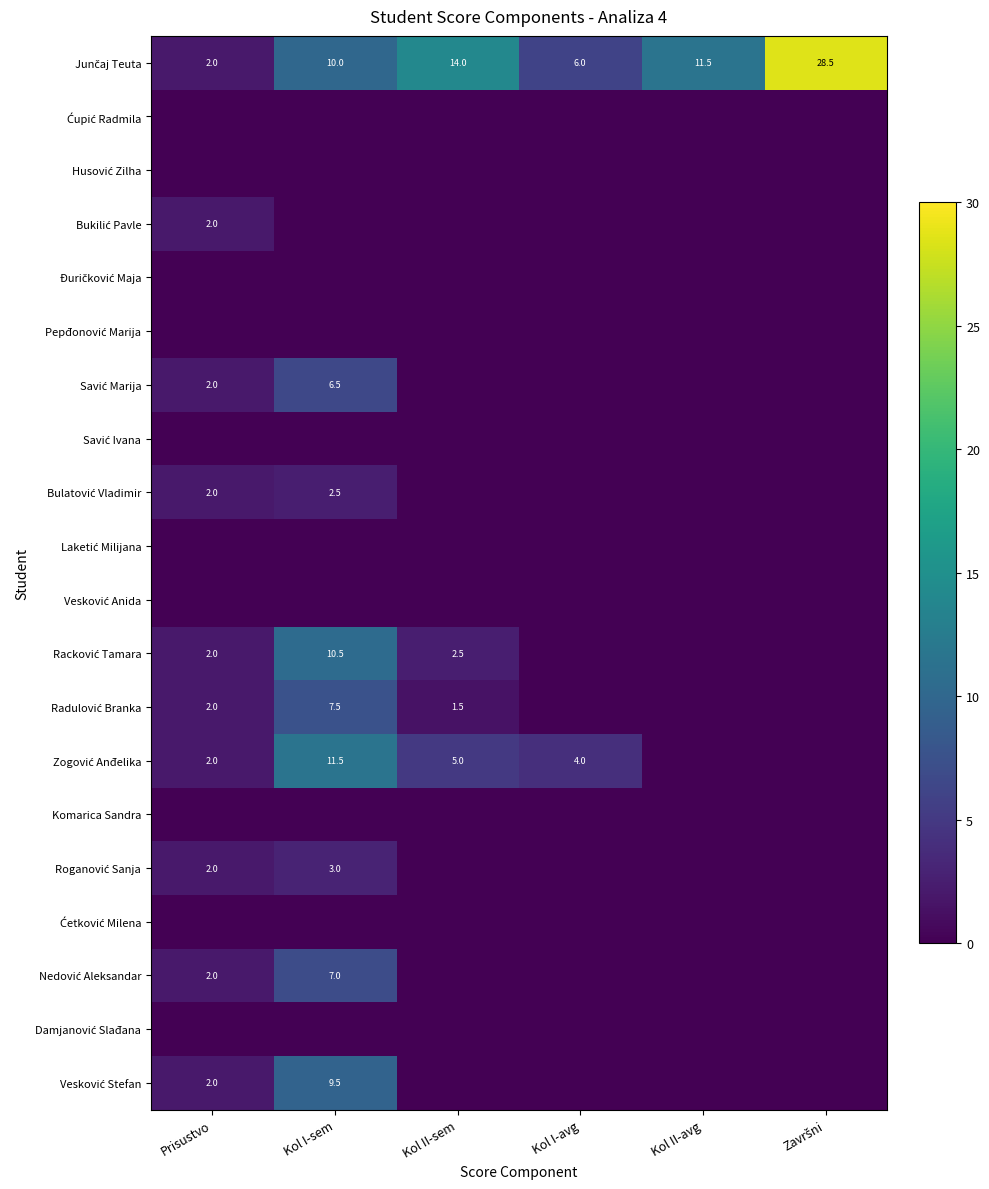

At Prisustvo, list the series in order from smallest to largest.

Ćupić Radmila, Husović Zilha, Đuričković Maja, Pepđonović Marija, Savić Ivana, Laketić Milijana, Vesković Anida, Komarica Sandra, Ćetković Milena, Damjanović Slađana, Junčaj Teuta, Bukilić Pavle, Savić Marija, Bulatović Vladimir, Racković Tamara, Radulović Branka, Zogović Anđelika, Roganović Sanja, Nedović Aleksandar, Vesković Stefan